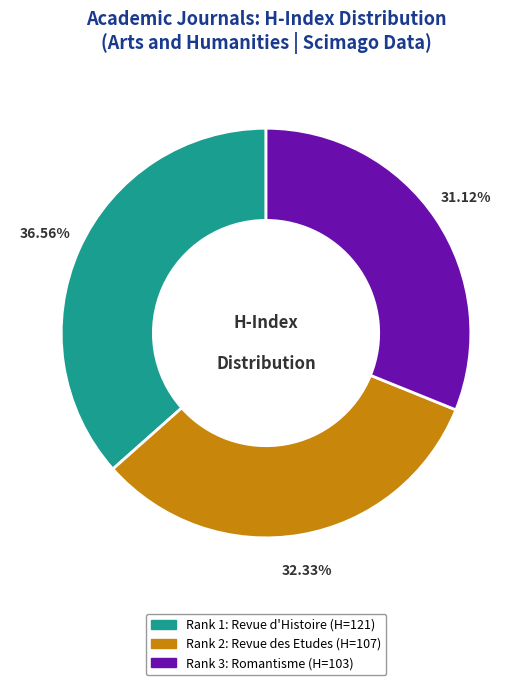

Does any single category account for the majority?

No